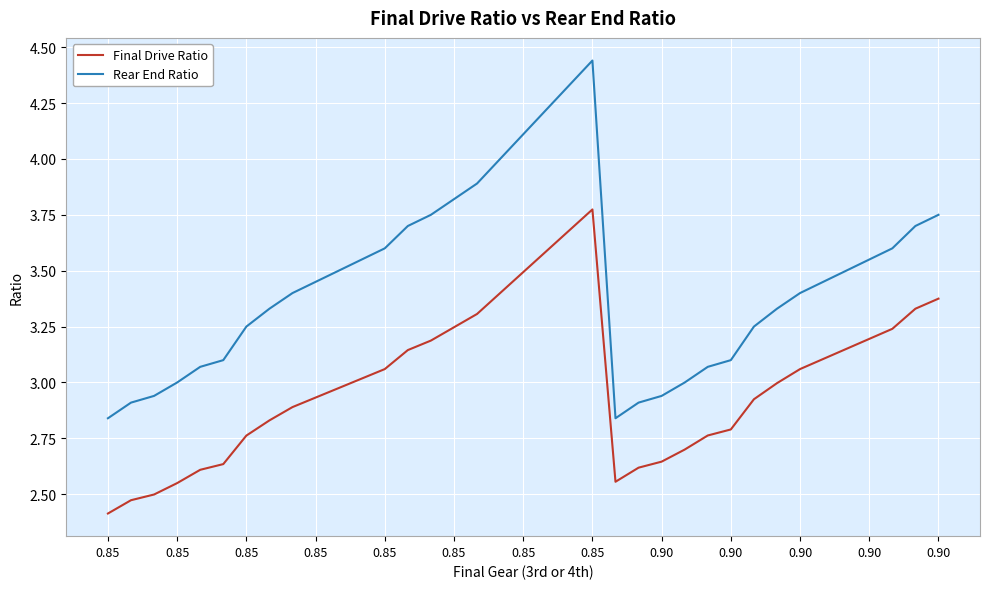

Count the number of categories in the chart.

37